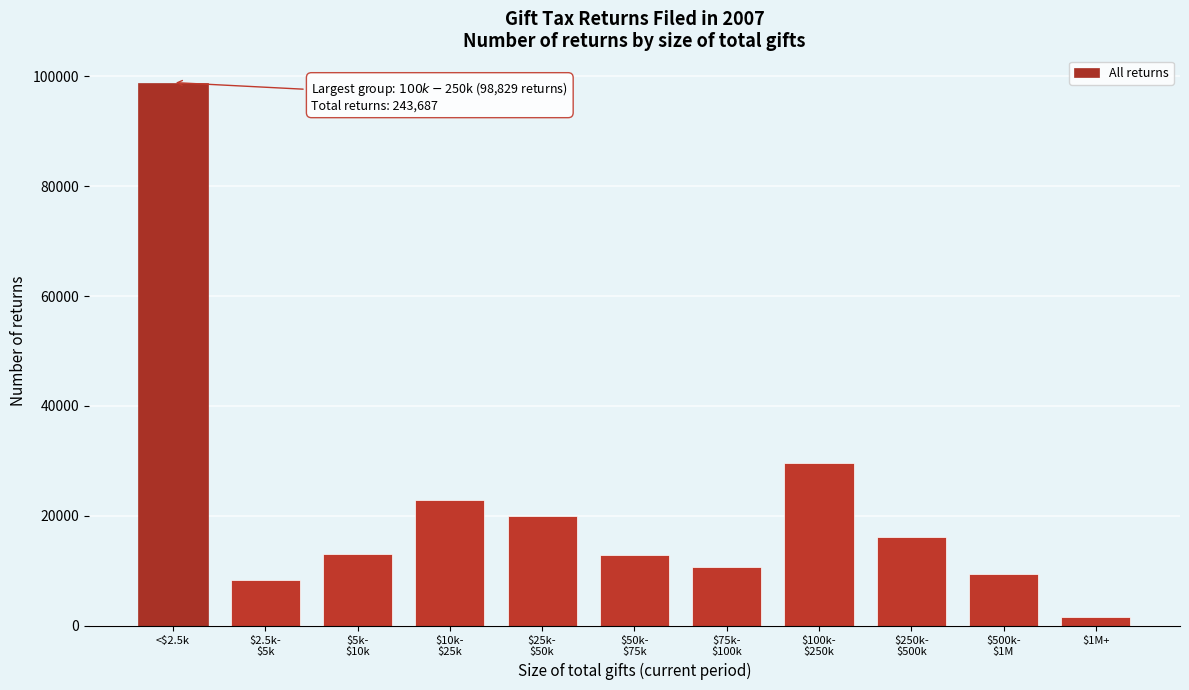

Which label corresponds to the smallest value in the chart?

$1M+